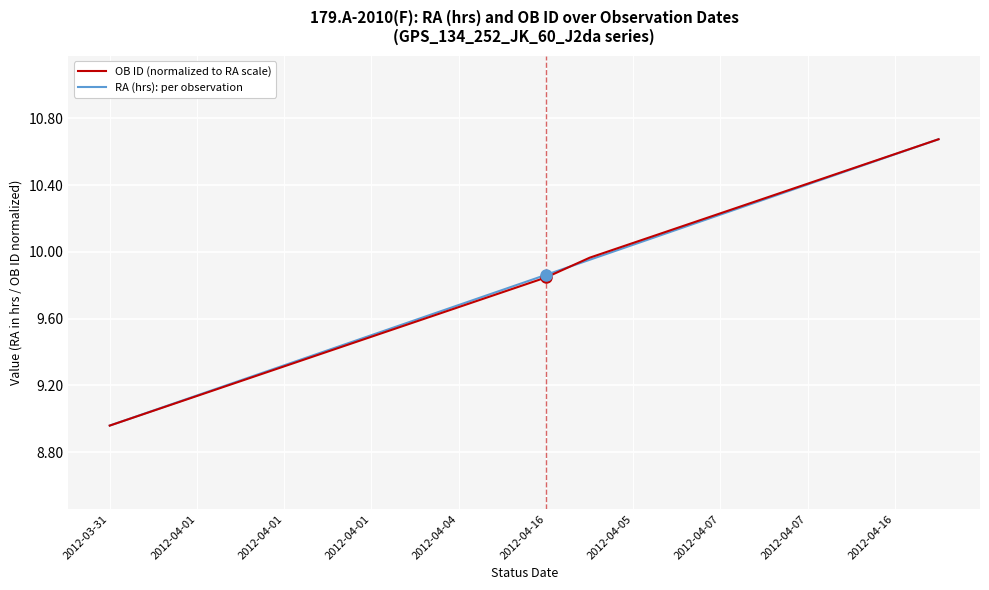

What is the maximum value shown in the chart?

10.7